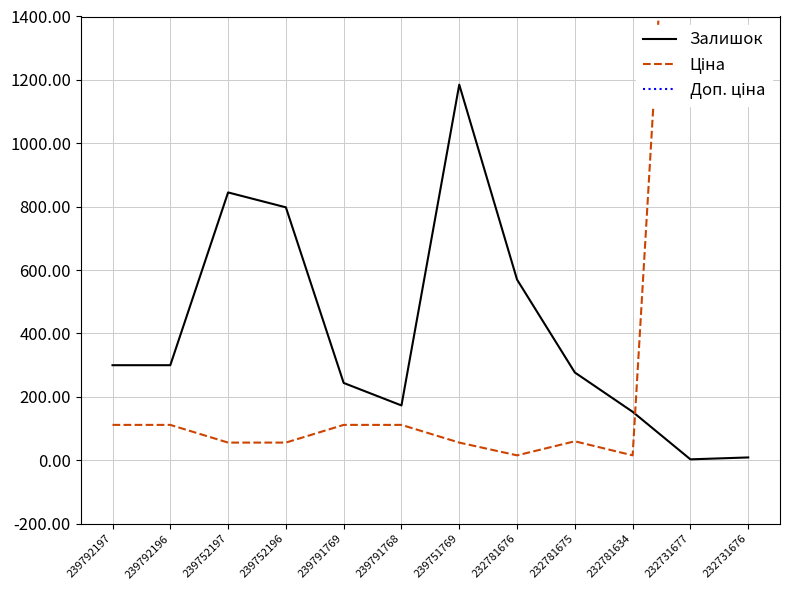

True or false: Ціна has a value of 84.5 at 232781675.

False